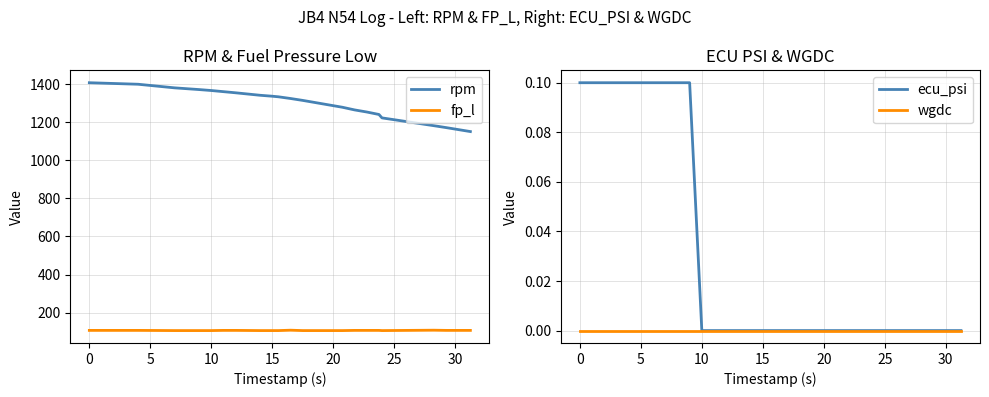

How many values in the fp_l series exceed 106?

2